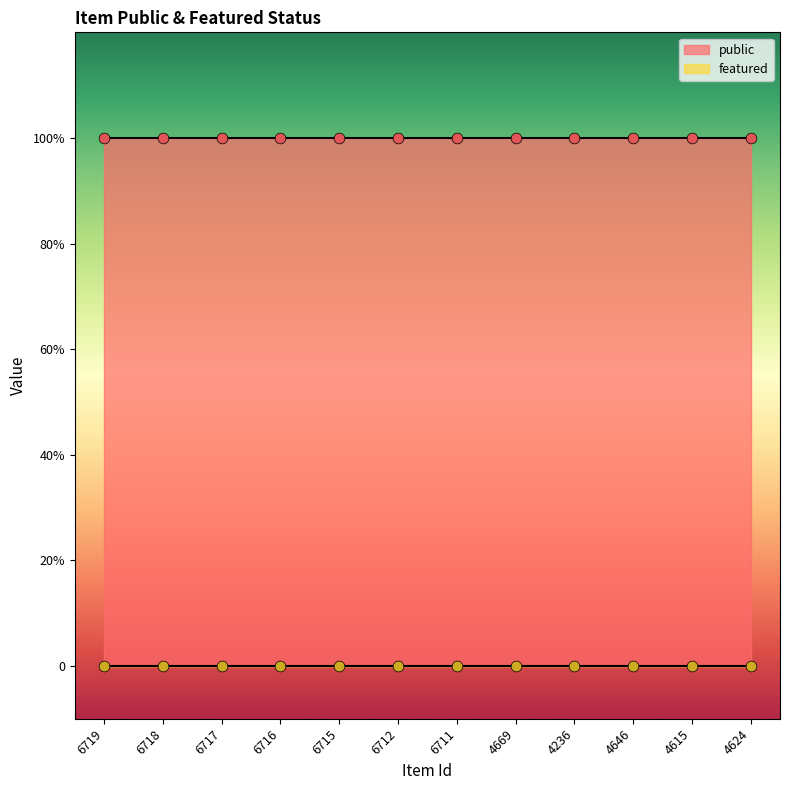

Is the value of featured at 4236 greater than the value of public at 4646?

No